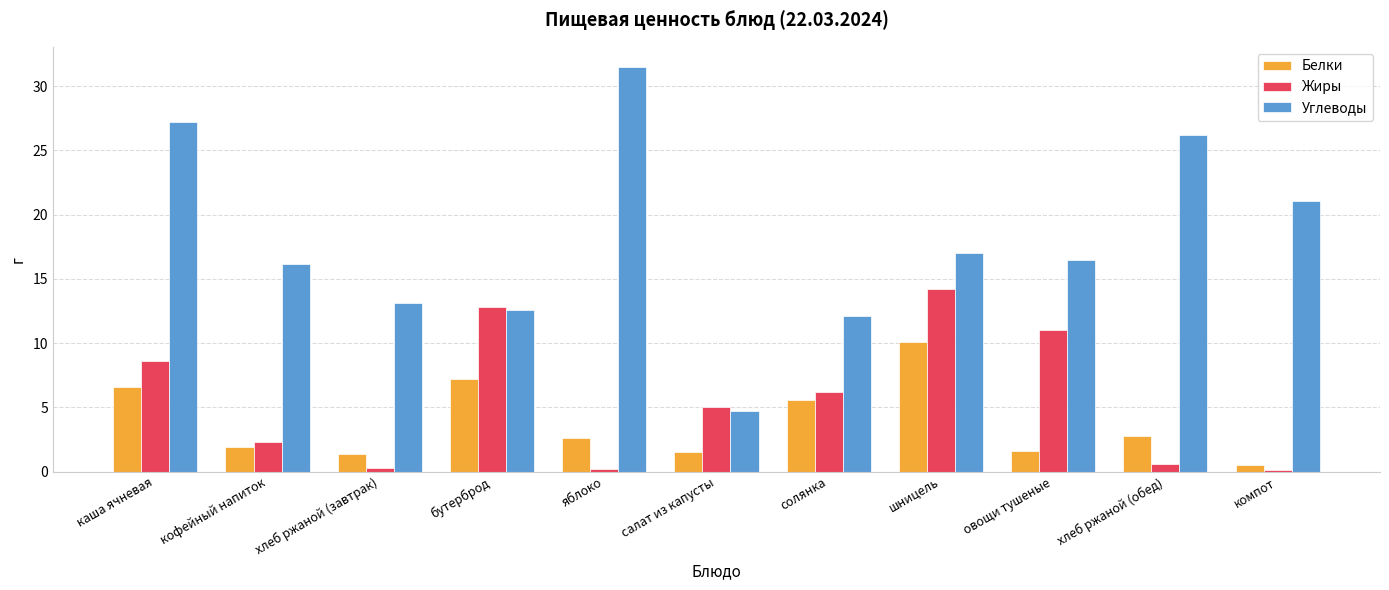

Is the value of Белки at хлеб ржаной (завтрак) greater than the value of Углеводы at компот?

No